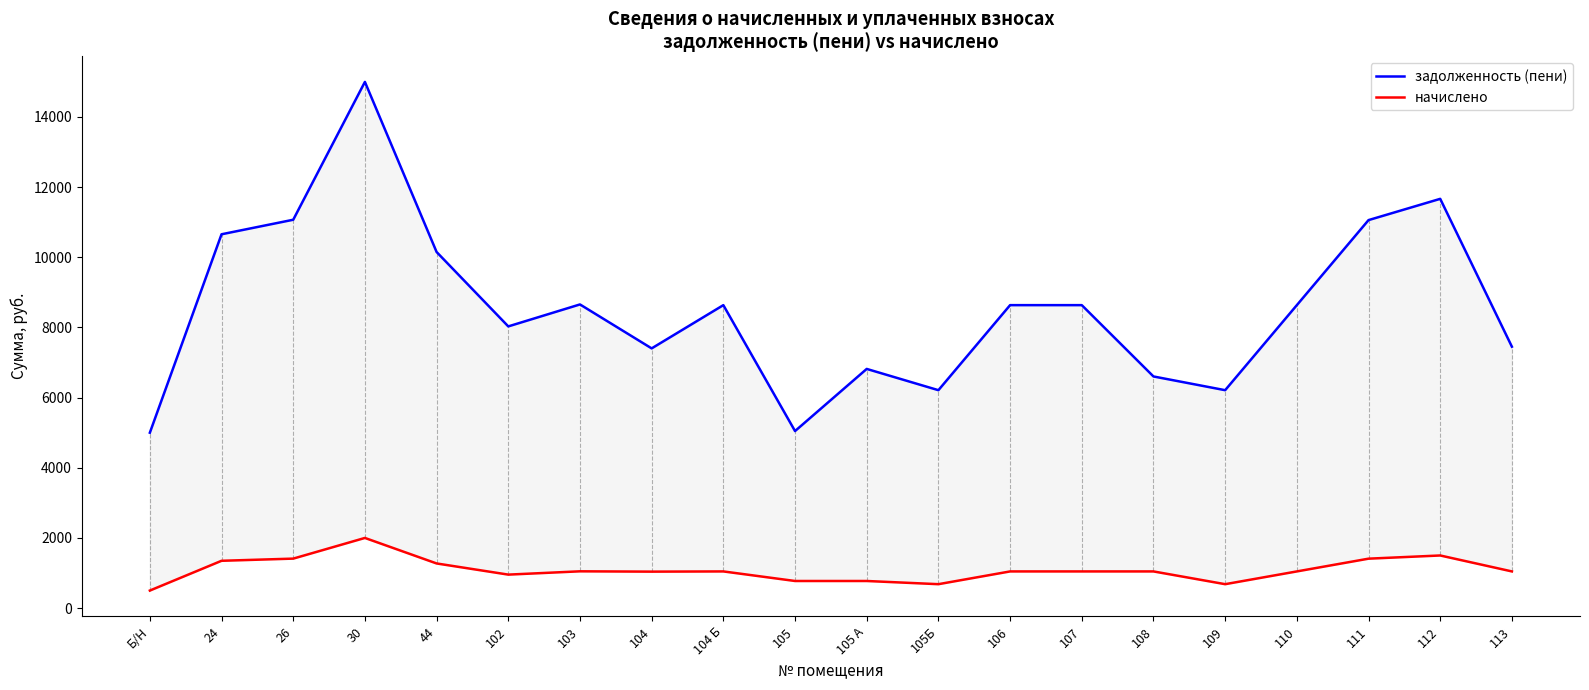

True or false: задолженность (пени) has more than 0 points higher than both neighbors.

True